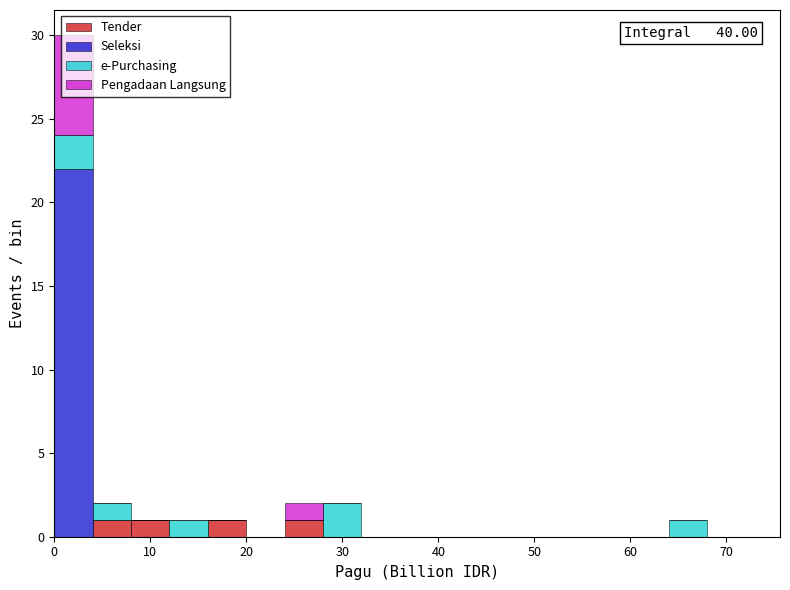

Which range on the x-axis has the tallest stacked bar (by total height)?

0 to 4